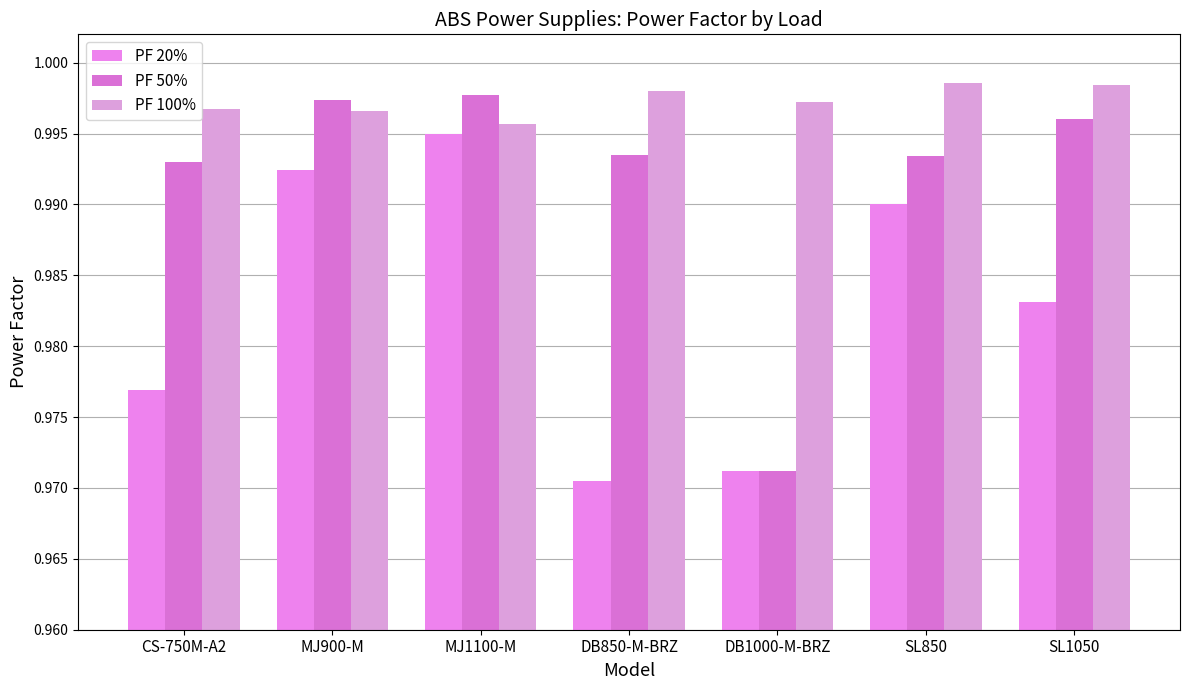

What is the lowest value of the PF 50% series?

1.0